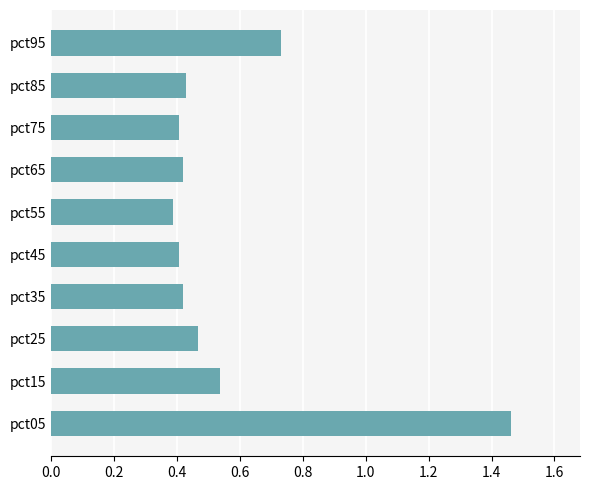

What is the change in value from pct05 to pct35?

-1.0